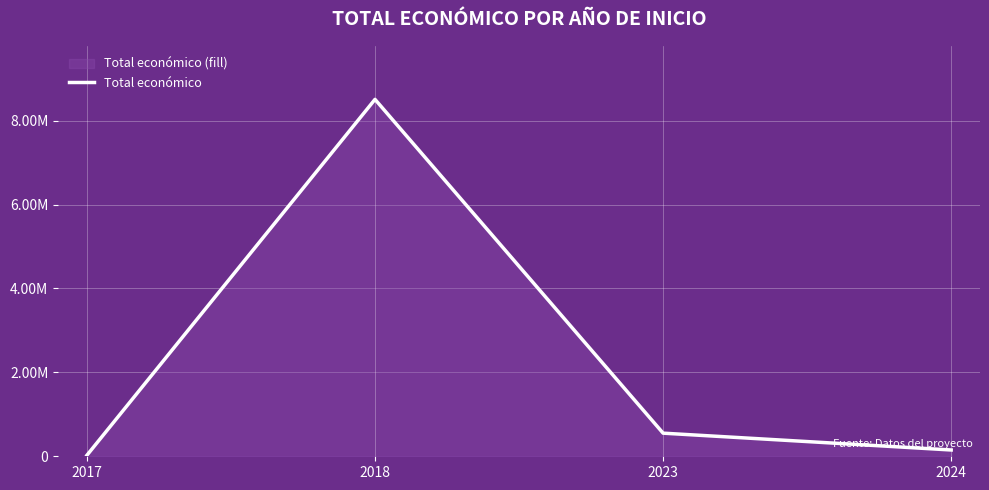

Which label corresponds to the largest value in the chart?

2018